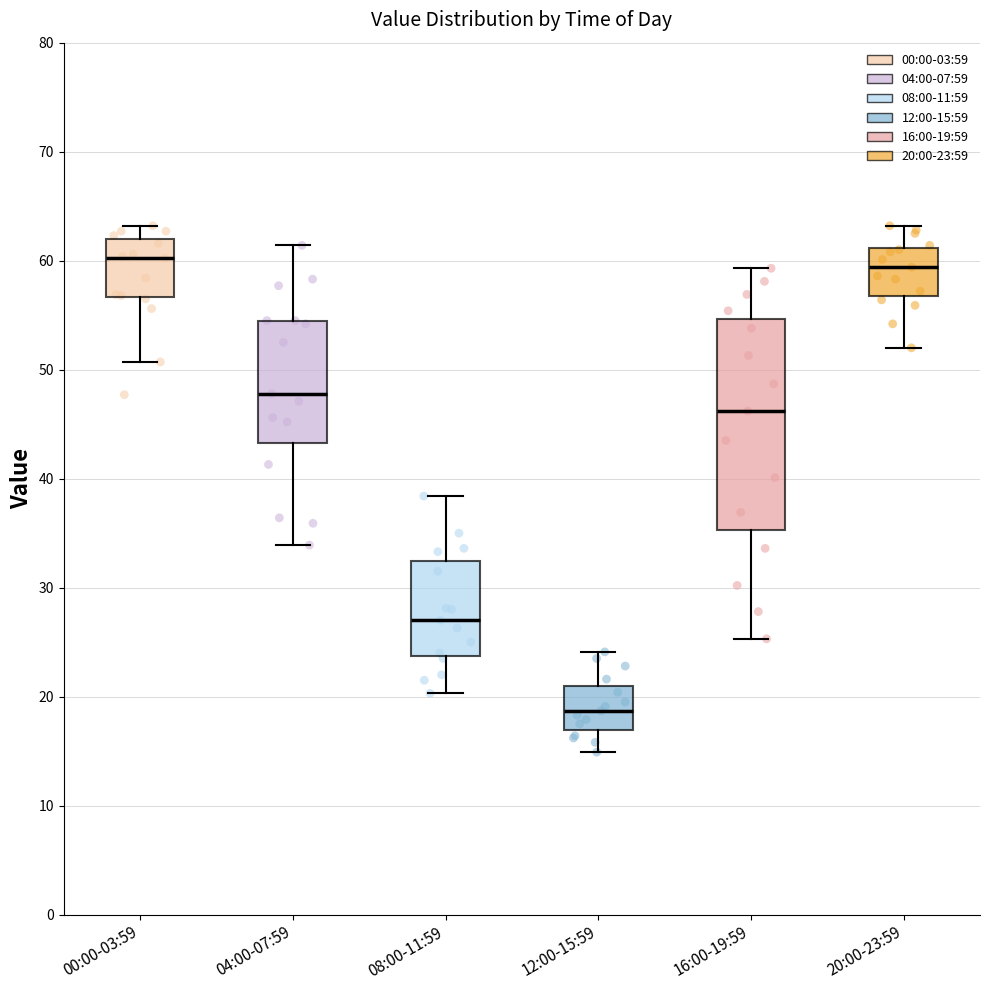

Where does the median line of the box for 20:00-23:59 sit on the y-axis? The values are not printed on the chart, so give them approximately, as read against the axis.

59